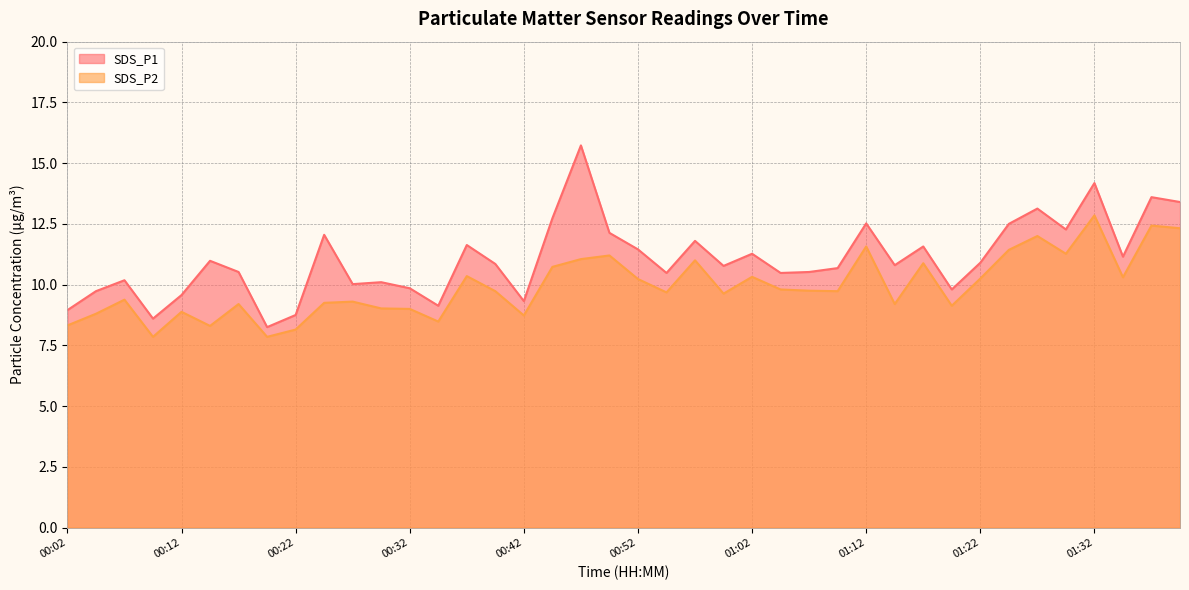

Which has a higher value, 01:32 or 00:37?

01:32